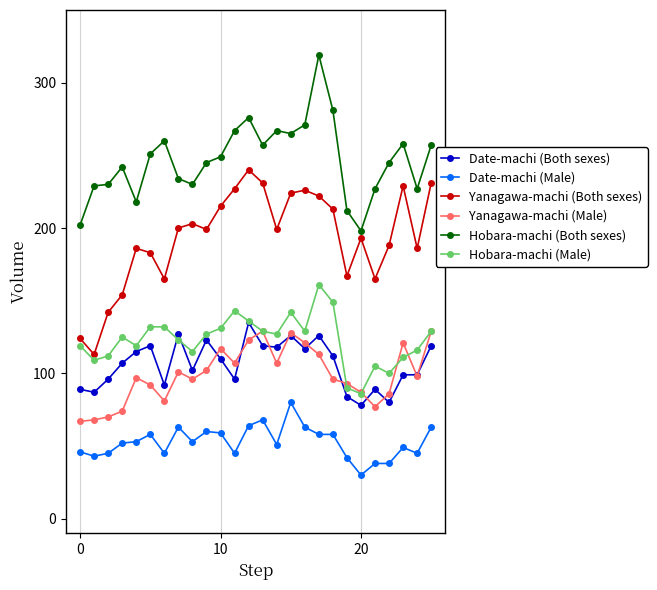

Does the chart display data point markers on the line(s)?

Yes